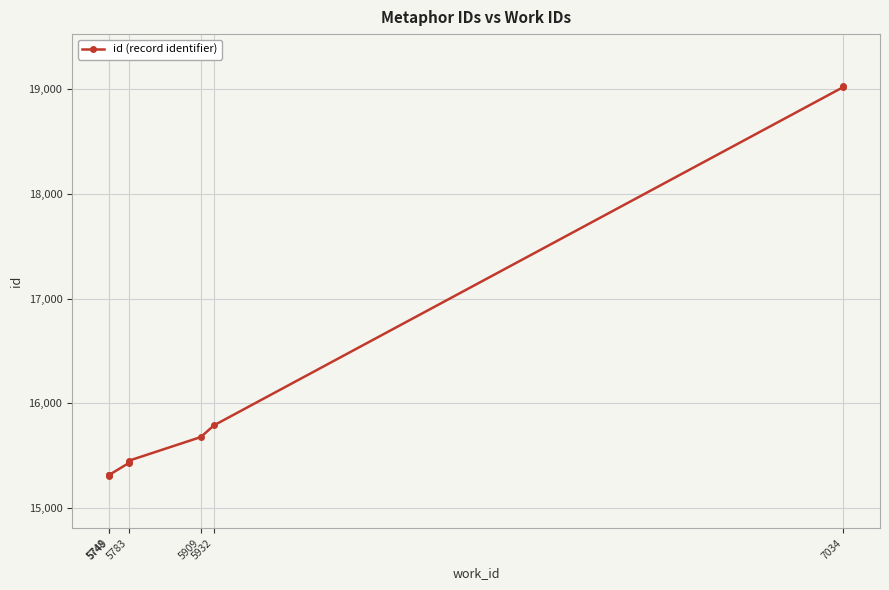

What is the change in value from 5909 to 5932?

+112